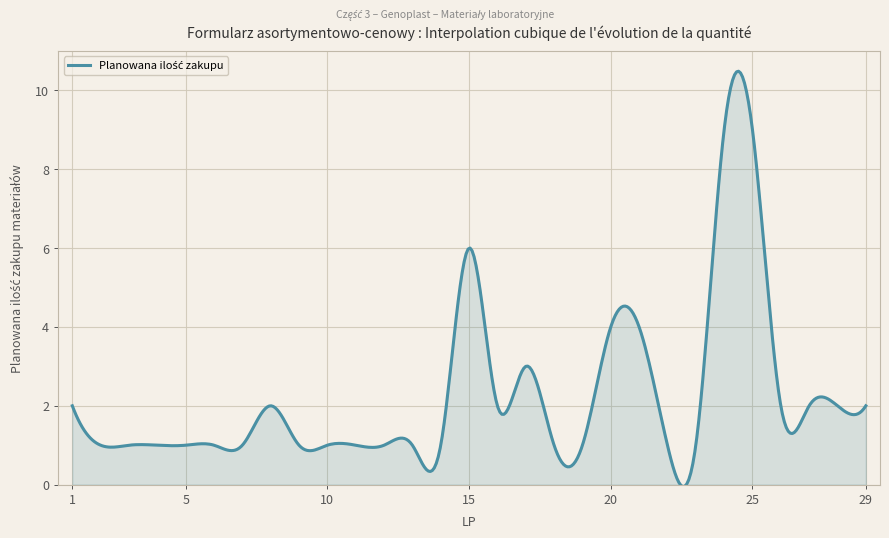

What is the sum of all values?

896.1